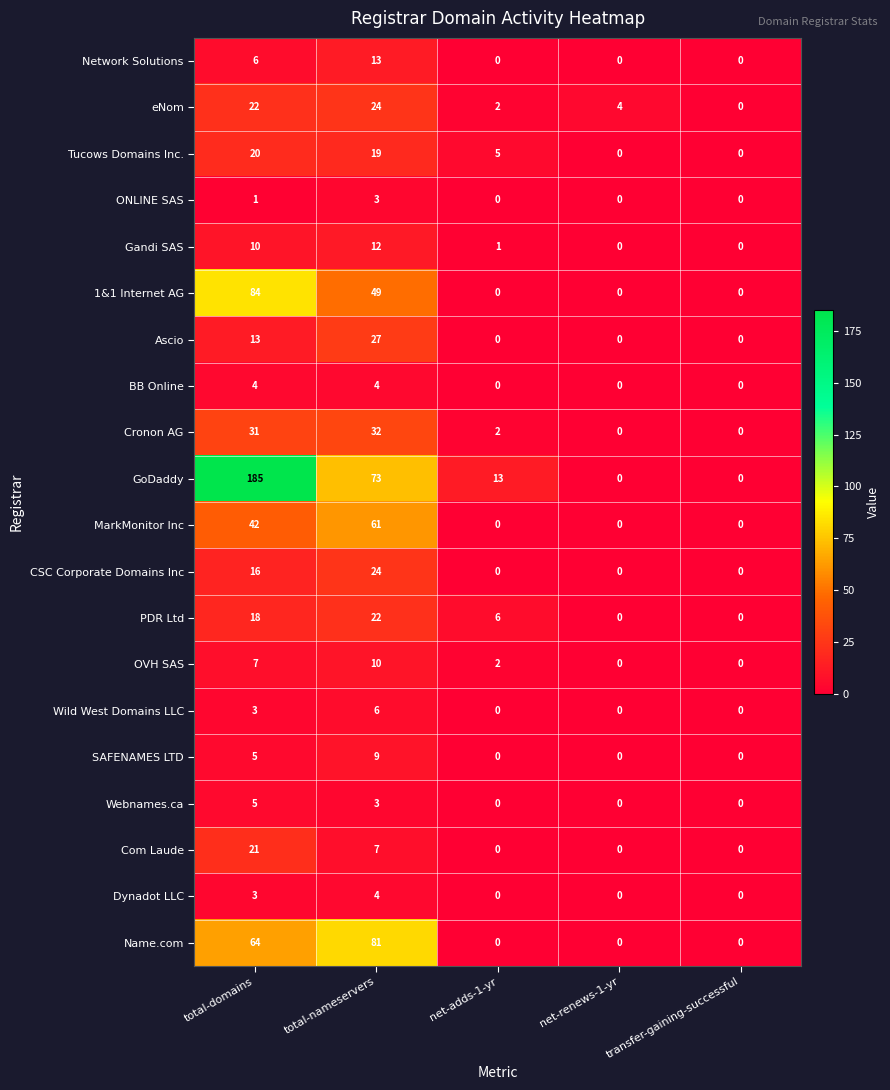

The value of Gandi SAS at total-nameservers is 3. True or false?

False